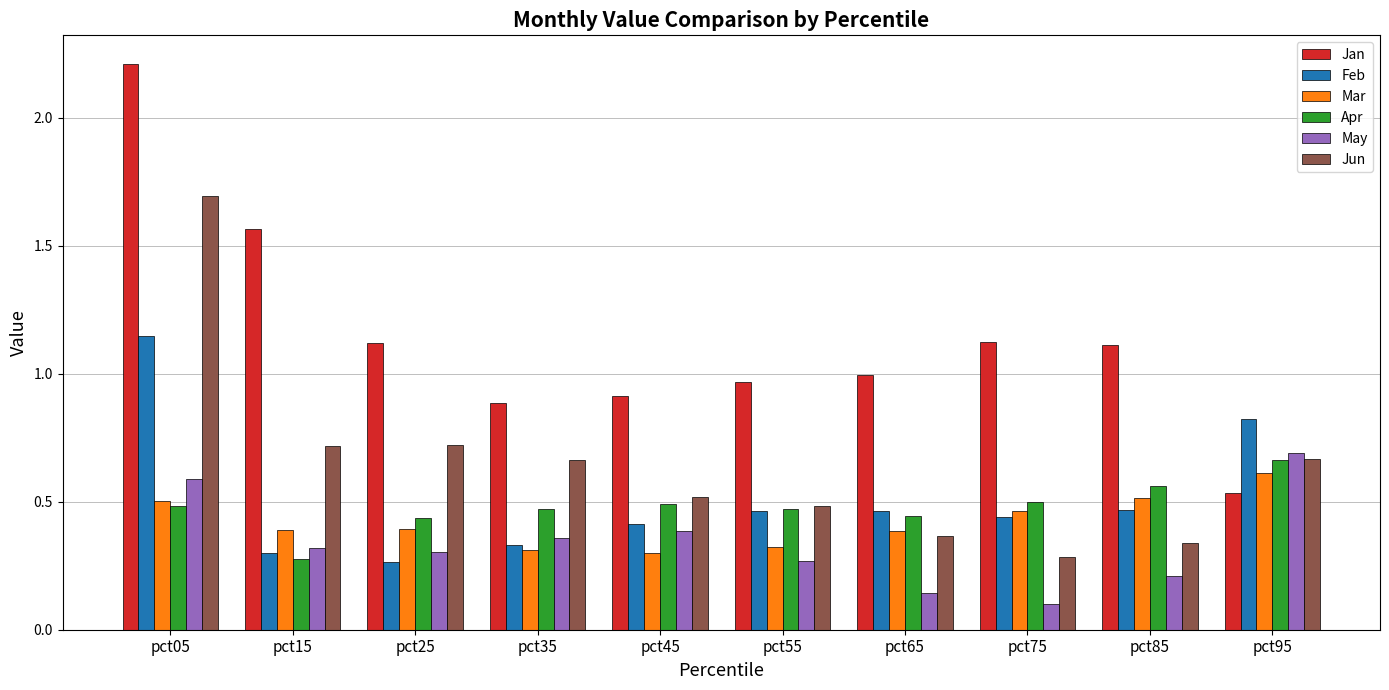

How many groups of bars are there?

10